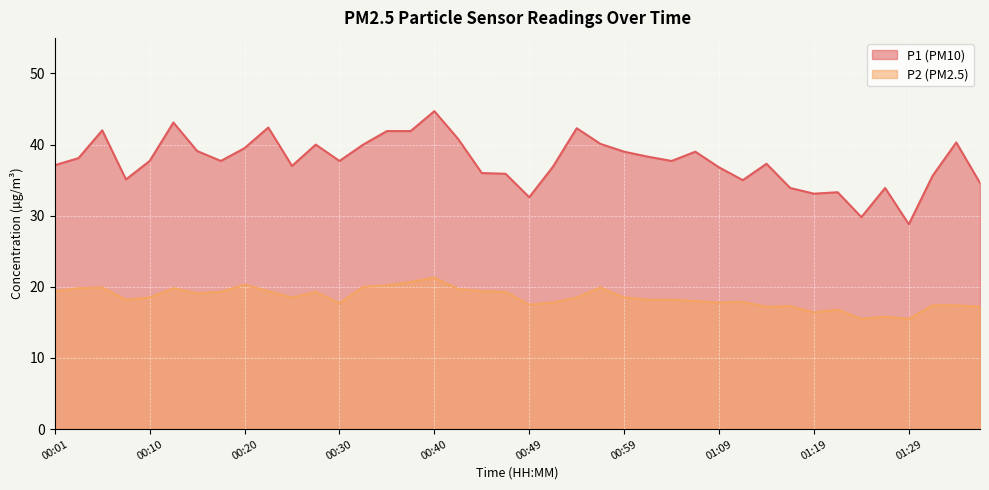

What is the total value across all series at 00:03?

57.9